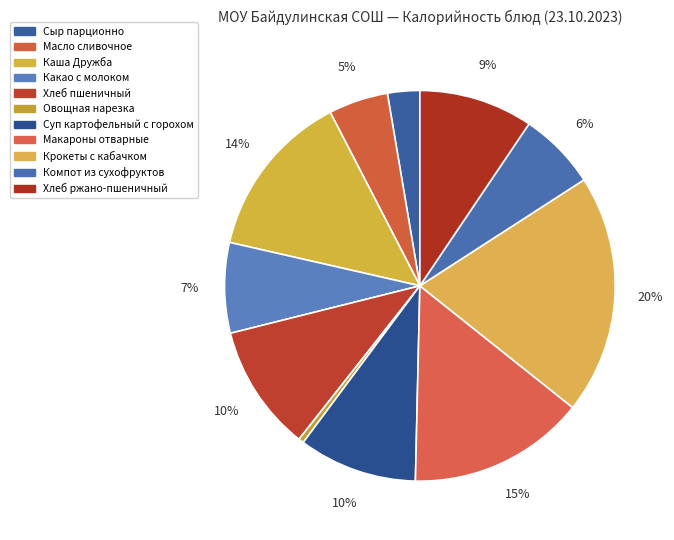

True or false: Сыр парционно accounts for 3% of the total.

True